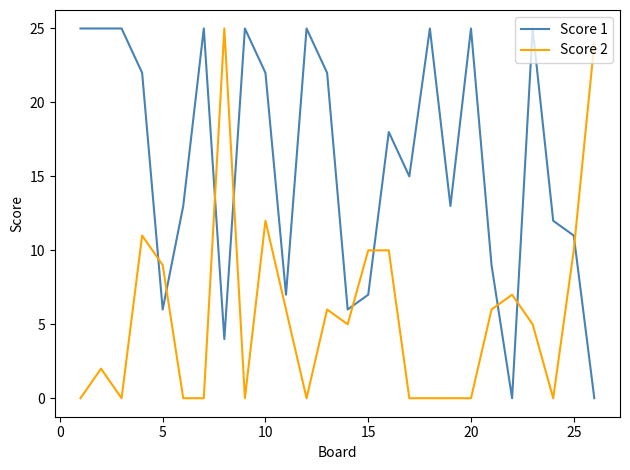

Which series has the largest total across all categories?

Score 1